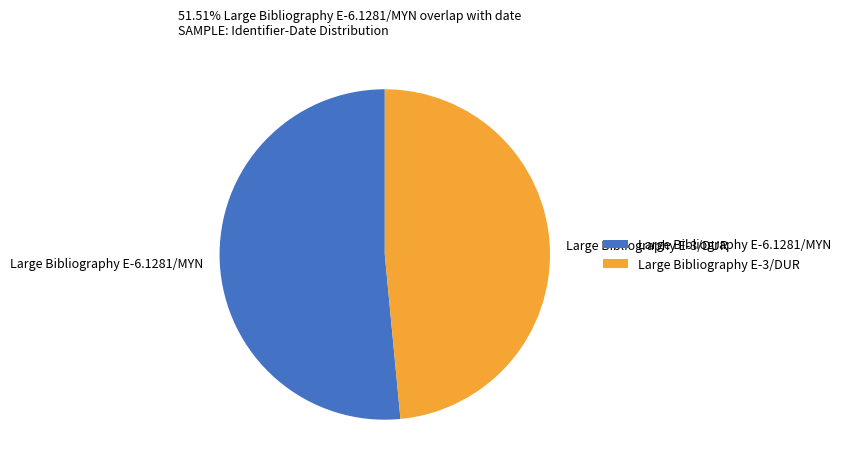

Which has a higher value, Large Bibliography E-3/DUR or Large Bibliography E-6.1281/MYN?

Large Bibliography E-6.1281/MYN